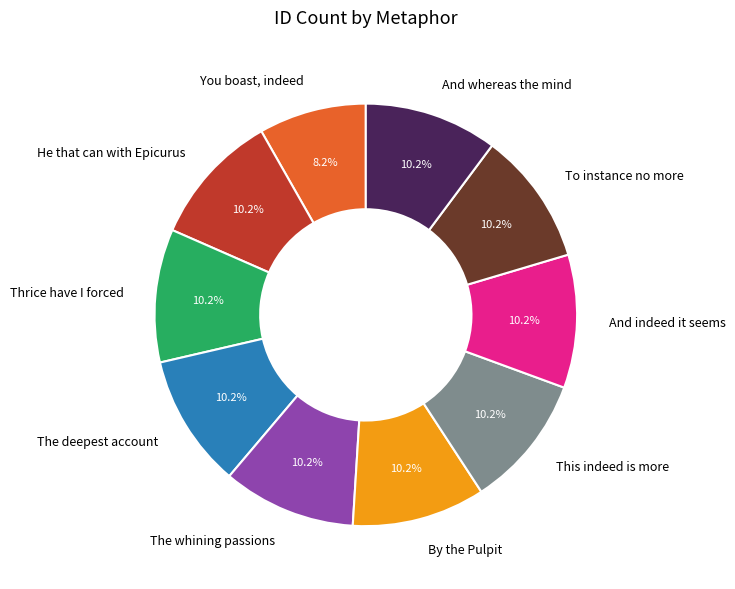

Which slice is the smallest?

You boast, indeed